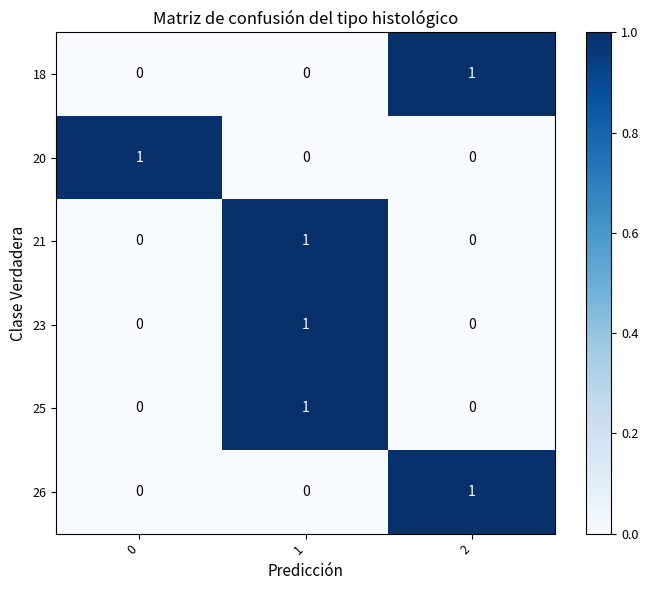

How many 23 values are between 0 and 1?

3